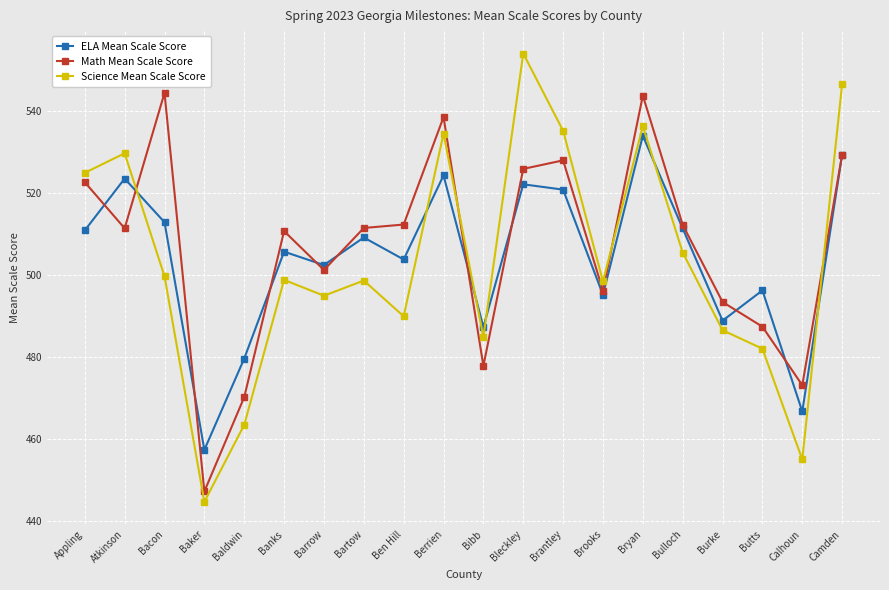

Between Bartow and Camden, which series saw the biggest shift?

Science Mean Scale Score